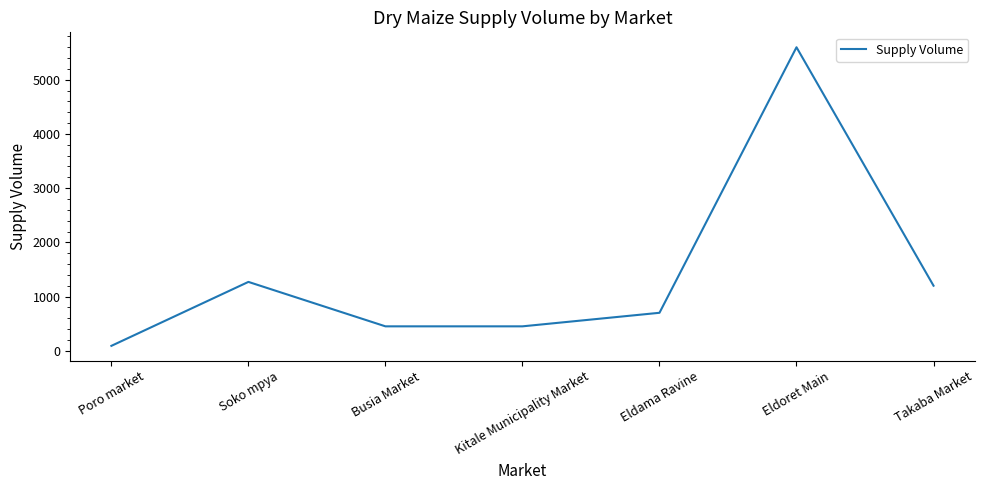

What is the sum of the values at Kitale Municipality Market and Eldoret Main?

6050